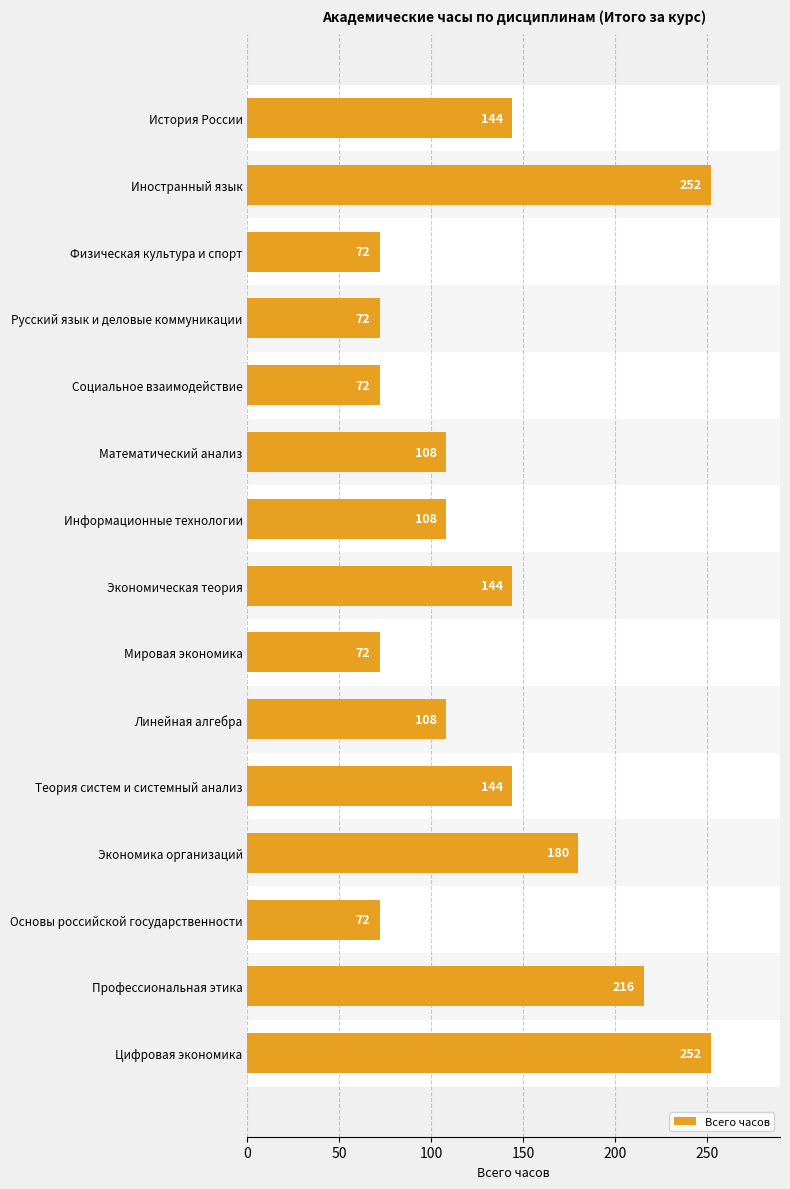

Count the values in the range 72 to 180.

12